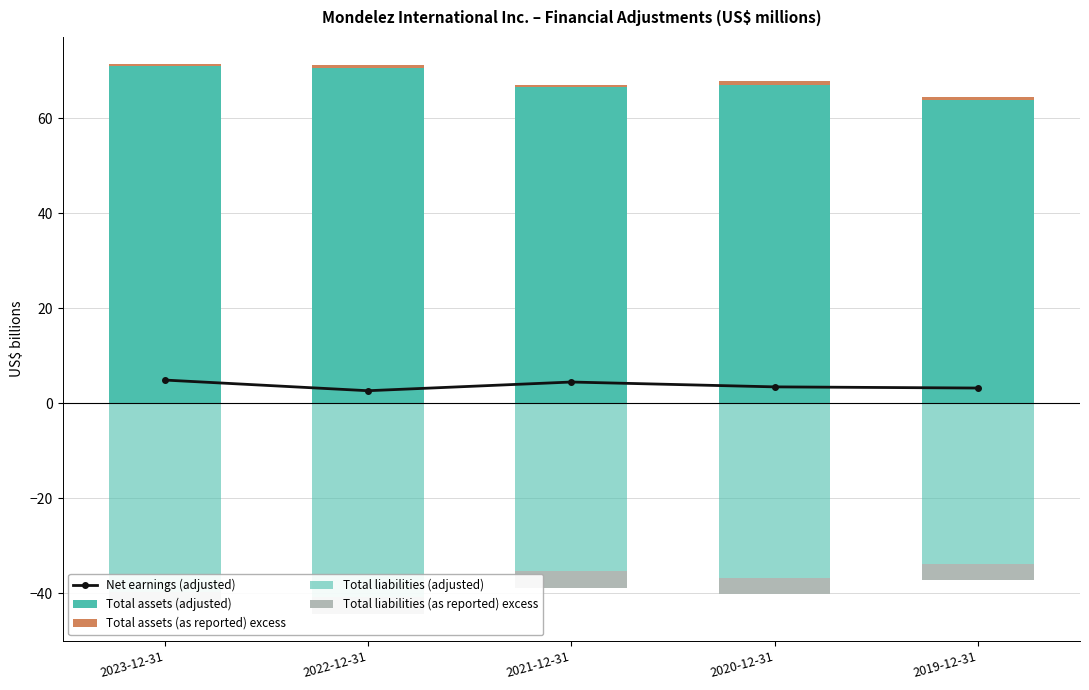

At which category is the sum across all series the highest?

2023-12-31